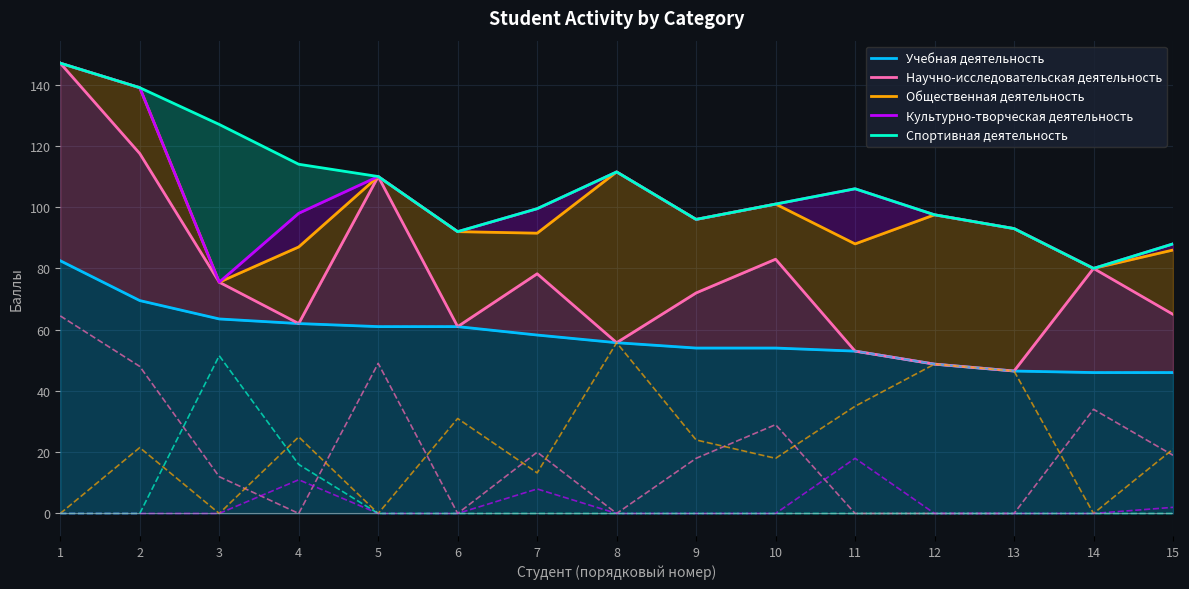

Reading left to right, list all the values displayed in this chart.

Учебная деятельность: 1=82.5	2=69.5	3=63.5	4=62.0	5=61.0	6=61.0	7=58.2	8=55.8	9=54.0	10=54.0	11=53.0	12=48.8	13=46.5	14=46.0	15=46.0
Научно-исследовательская деятельность: 1=147.0	2=117.5	3=75.5	4=62.0	5=110.0	6=61.0	7=78.2	8=55.8	9=72.0	10=83.0	11=53.0	12=48.8	13=46.5	14=80.0	15=65.0
Общественная деятельность: 1=147.0	2=139.0	3=75.5	4=87.0	5=110.0	6=92.0	7=91.5	8=111.5	9=96.0	10=101.0	11=88.0	12=97.5	13=93.0	14=80.0	15=86.0
Культурно-творческая деятельность: 1=147.0	2=139.0	3=75.5	4=98.0	5=110.0	6=92.0	7=99.5	8=111.5	9=96.0	10=101.0	11=106.0	12=97.5	13=93.0	14=80.0	15=88.0
Спортивная деятельность: 1=147.0	2=139.0	3=127.0	4=114.0	5=110.0	6=92.0	7=99.5	8=111.5	9=96.0	10=101.0	11=106.0	12=97.5	13=93.0	14=80.0	15=88.0